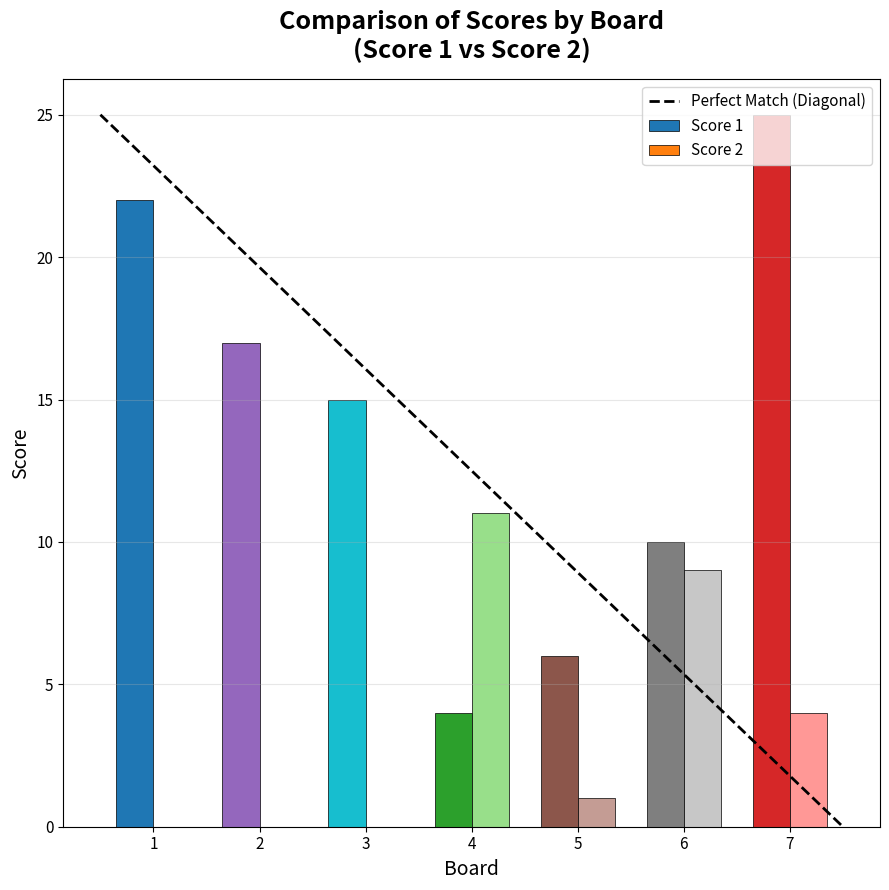

What is the sum of all Score 2 values?

25